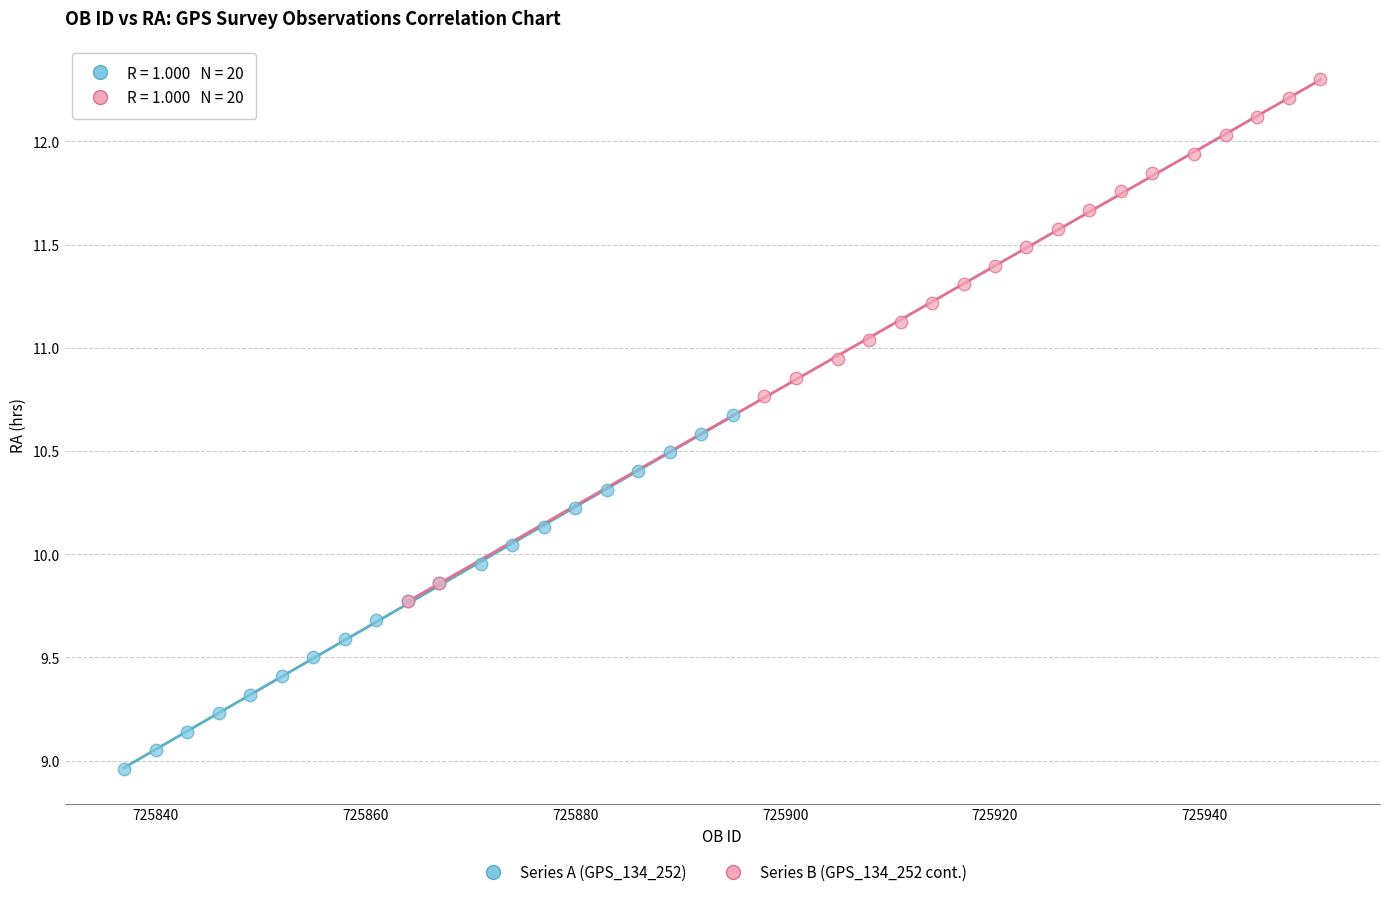

Which series contains the highest Y value?

Series B (GPS_134_252 cont.)